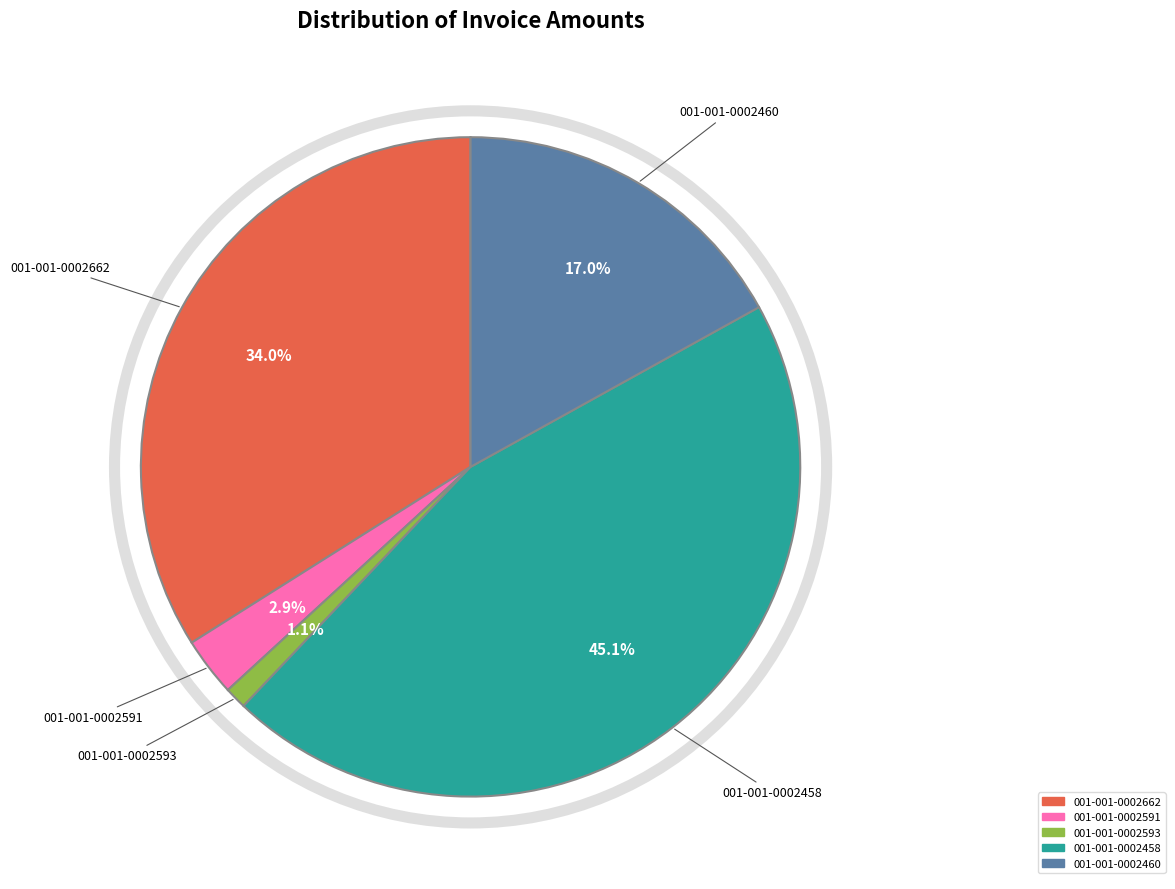

The 001-001-0002662 slice represents 45% of the pie. True or false?

False